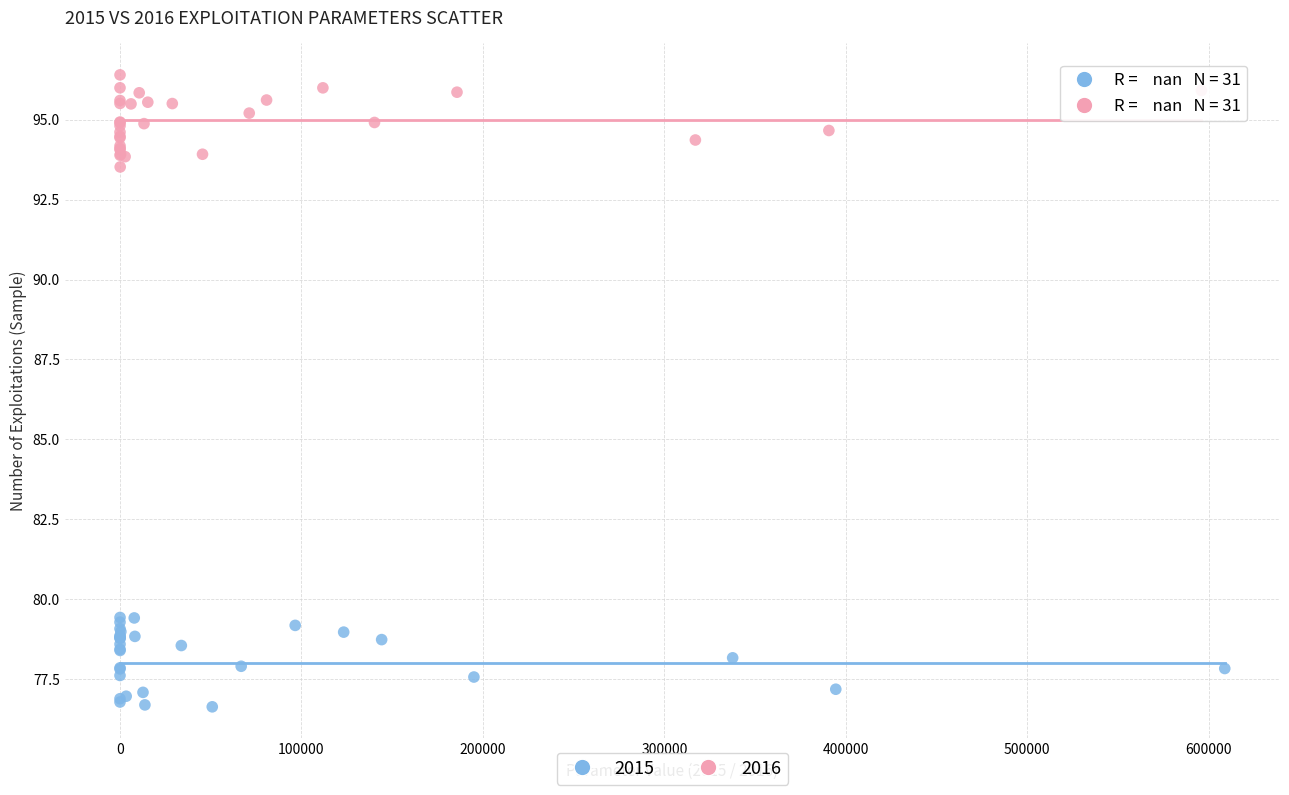

Which series contains the lowest Y value?

2015